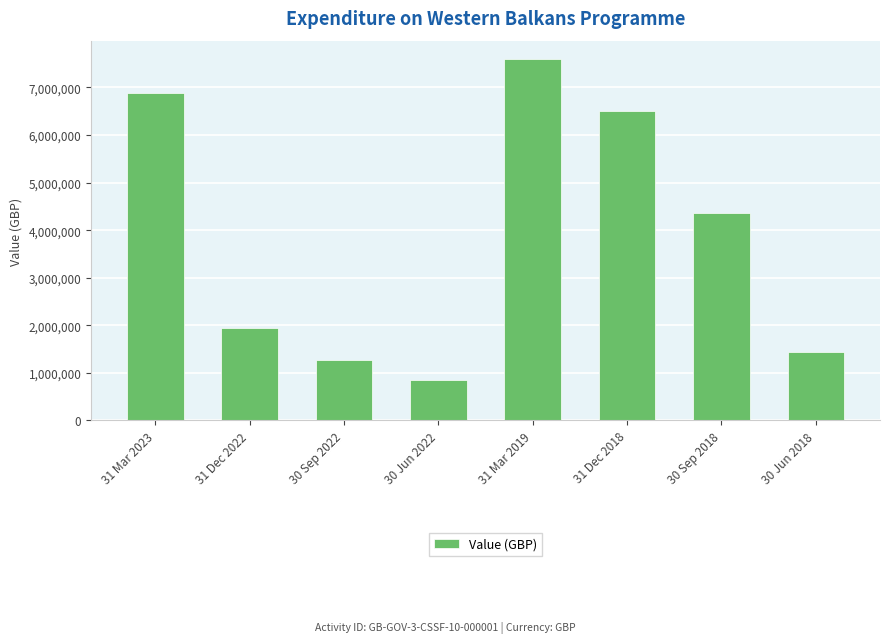

Reading left to right, list all the values displayed in this chart.

31 Mar 2023=6893053.8	31 Dec 2022=1949172.8	30 Sep 2022=1271883.9	30 Jun 2022=847726.8	31 Mar 2019=7604007.0	31 Dec 2018=6503876.0	30 Sep 2018=4361042.0	30 Jun 2018=1430378.0